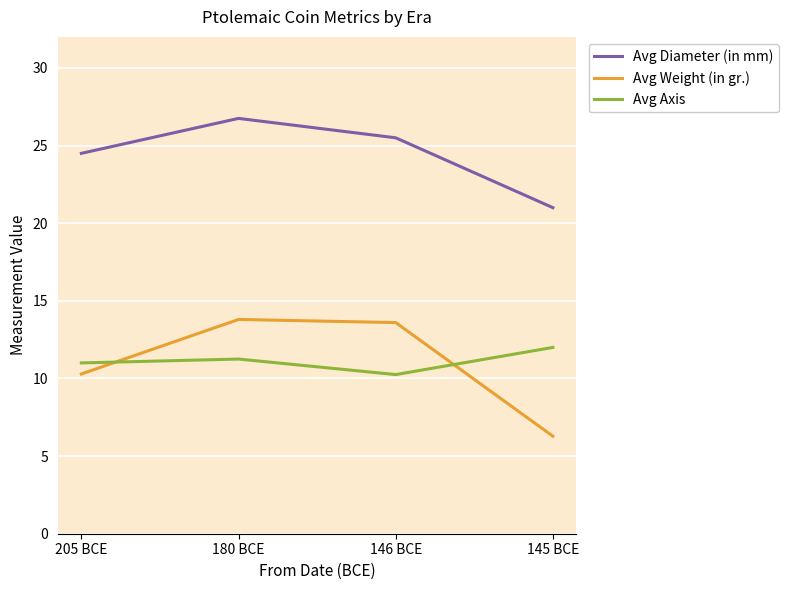

Which series changed the most between 205 BCE and 146 BCE?

Avg Weight (in gr.)